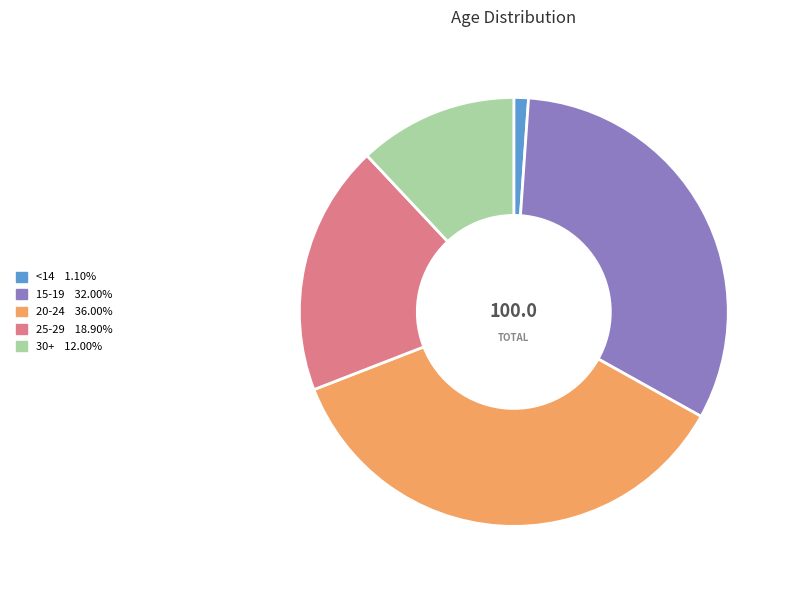

What is the ratio of the value at 20-24 to the value at 25-29?

1.9